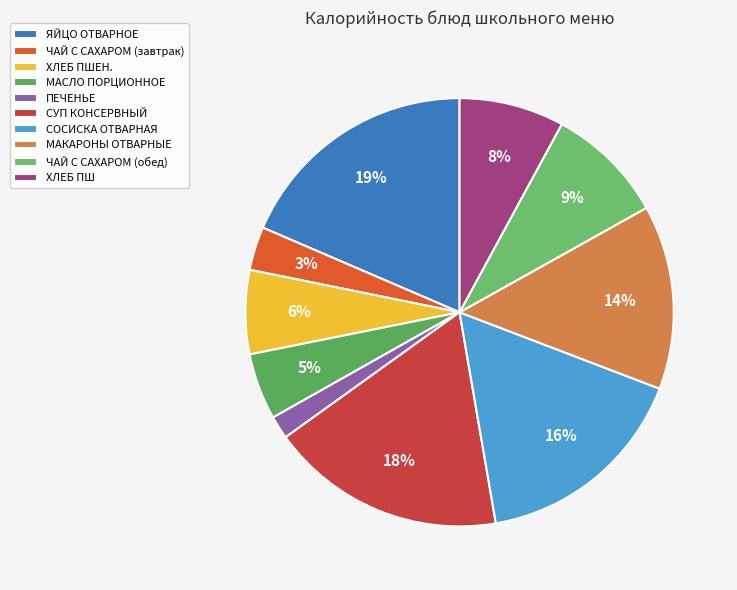

How many segments does this pie chart have?

10